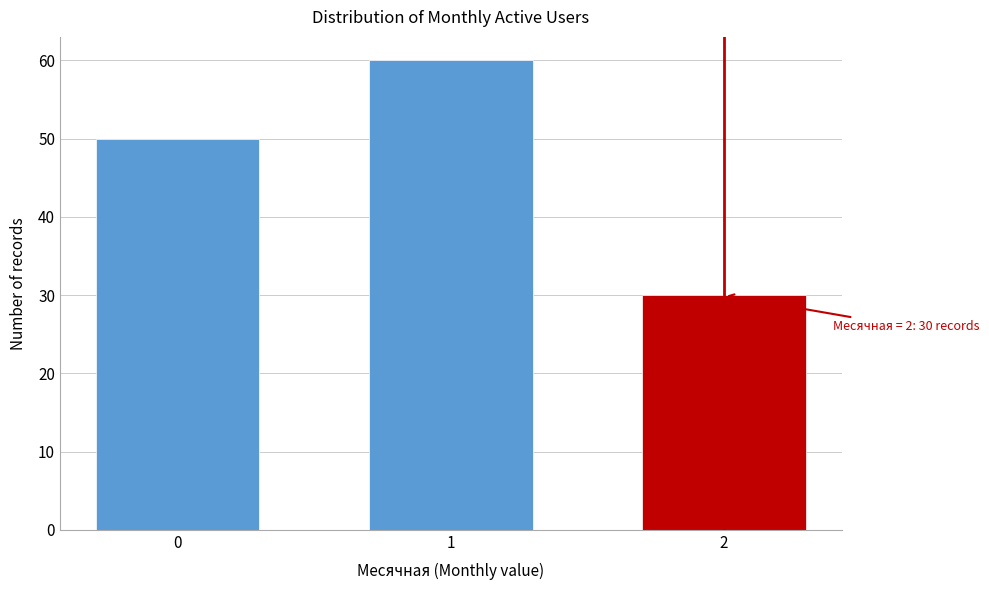

Reading left to right, transcribe all the data shown in this chart.

50	60	30